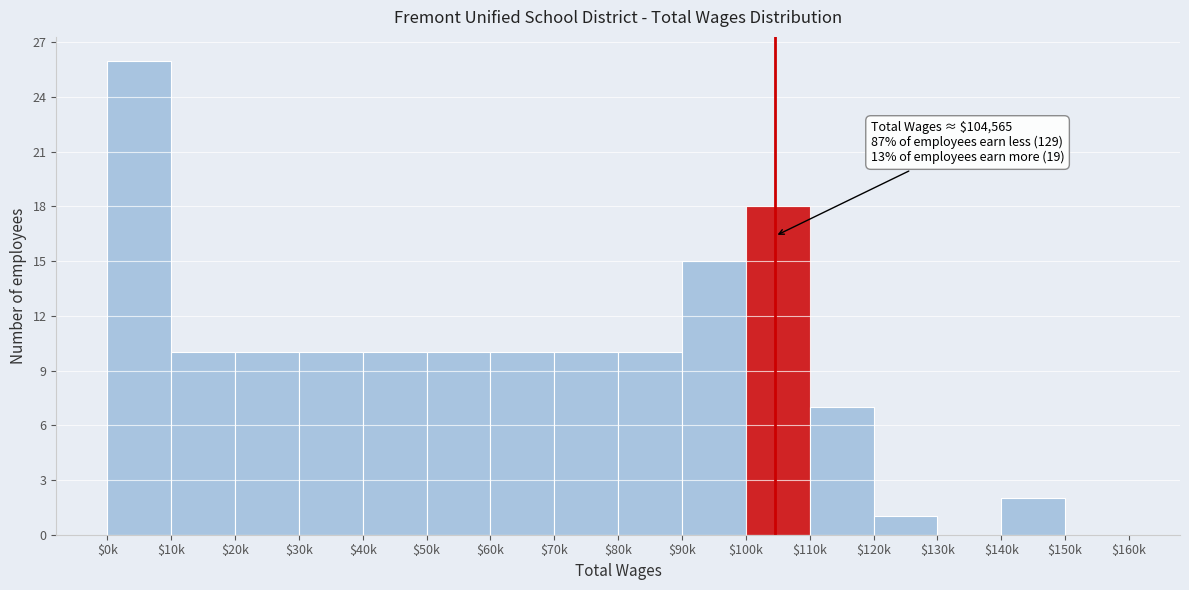

What is the maximum value shown in the chart?

26